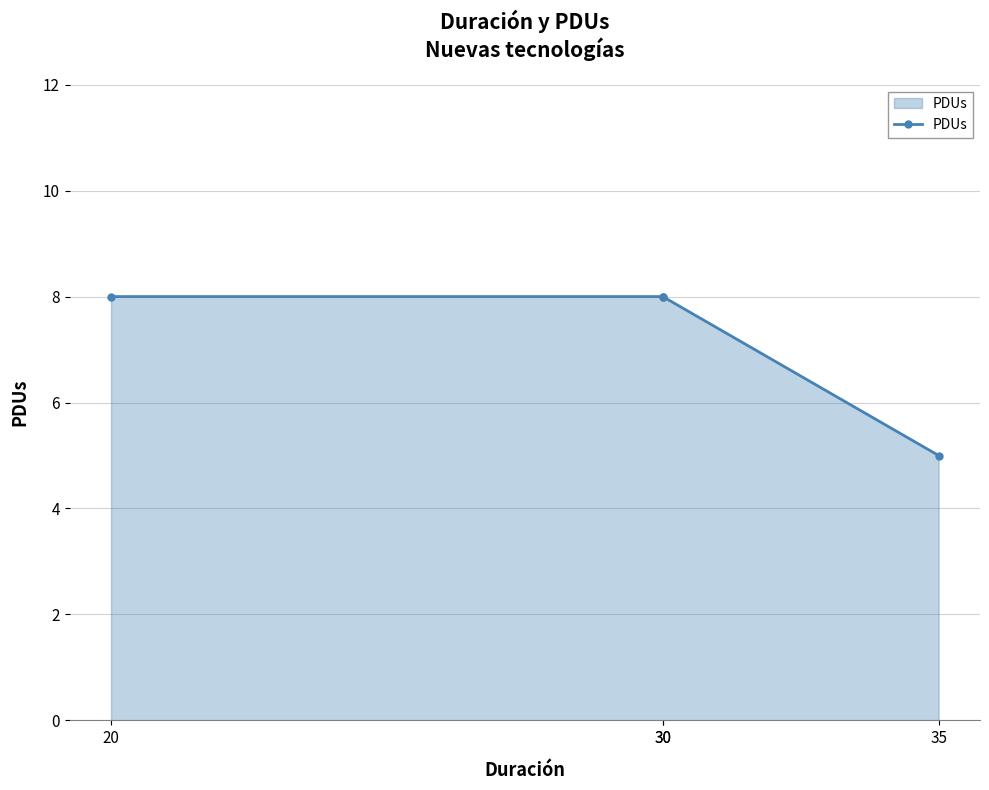

What is the difference between the values at 20 and 35?

3